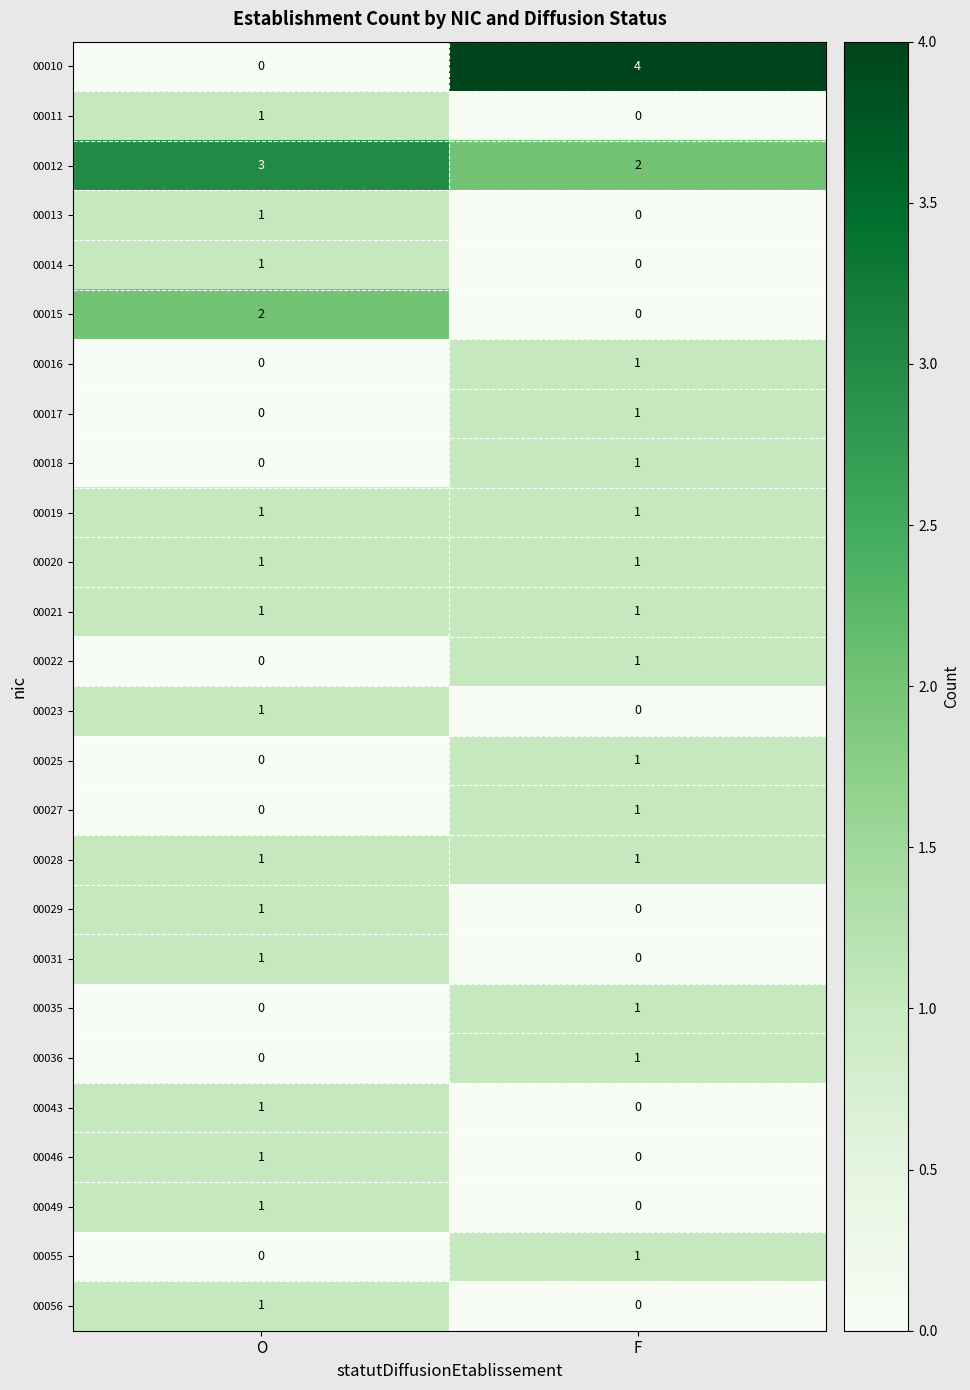

Is it true that 00027 equals 2 at F?

False